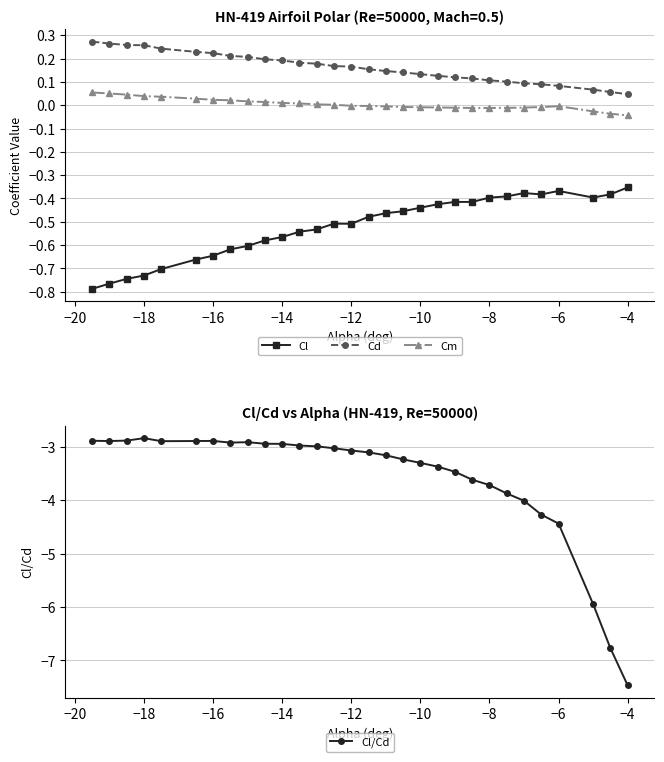

True or false: Cl/Cd and Cm intersect in this chart.

False